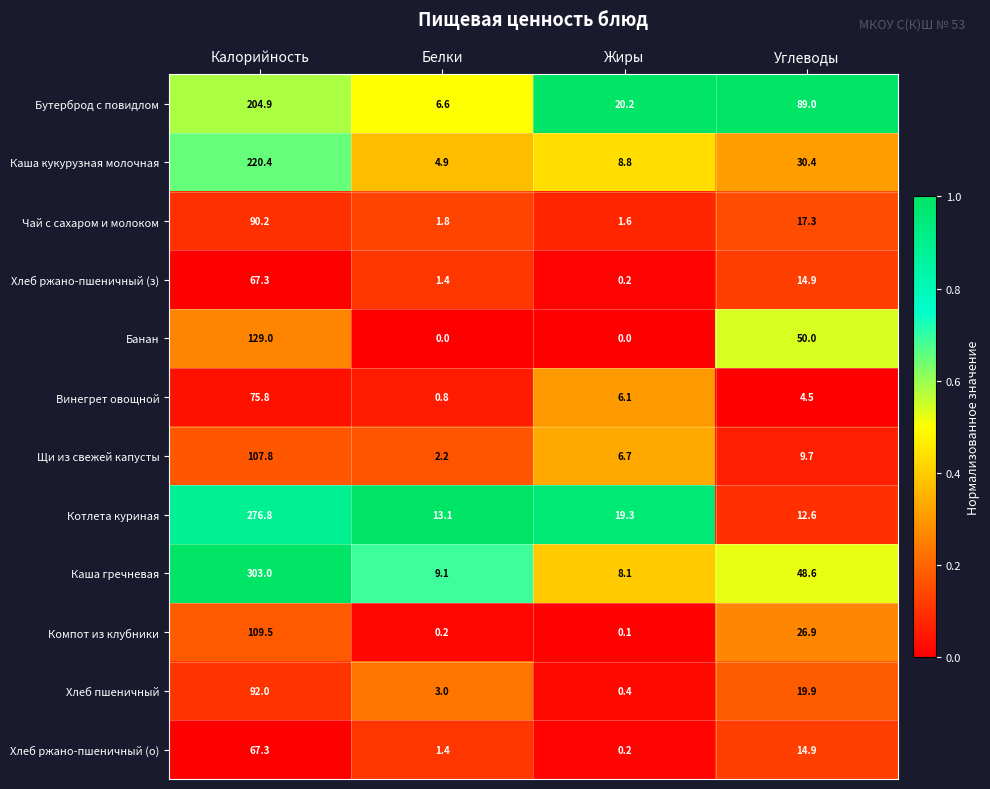

What is the difference between the Винегрет овощной values at Углеводы and Жиры?

1.6